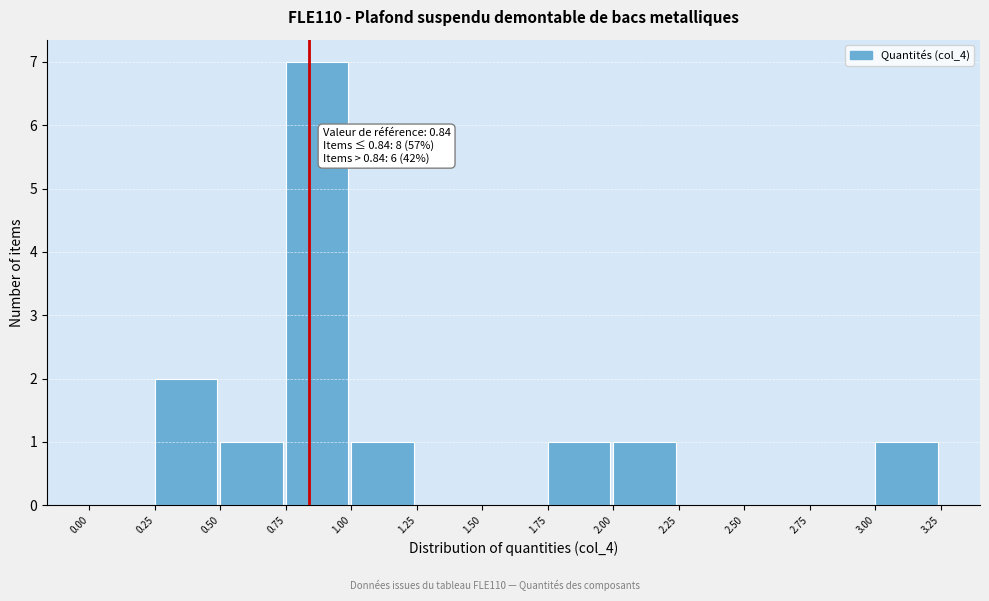

Over which range of the x-axis is the bar tallest?

0.75 to 1.00